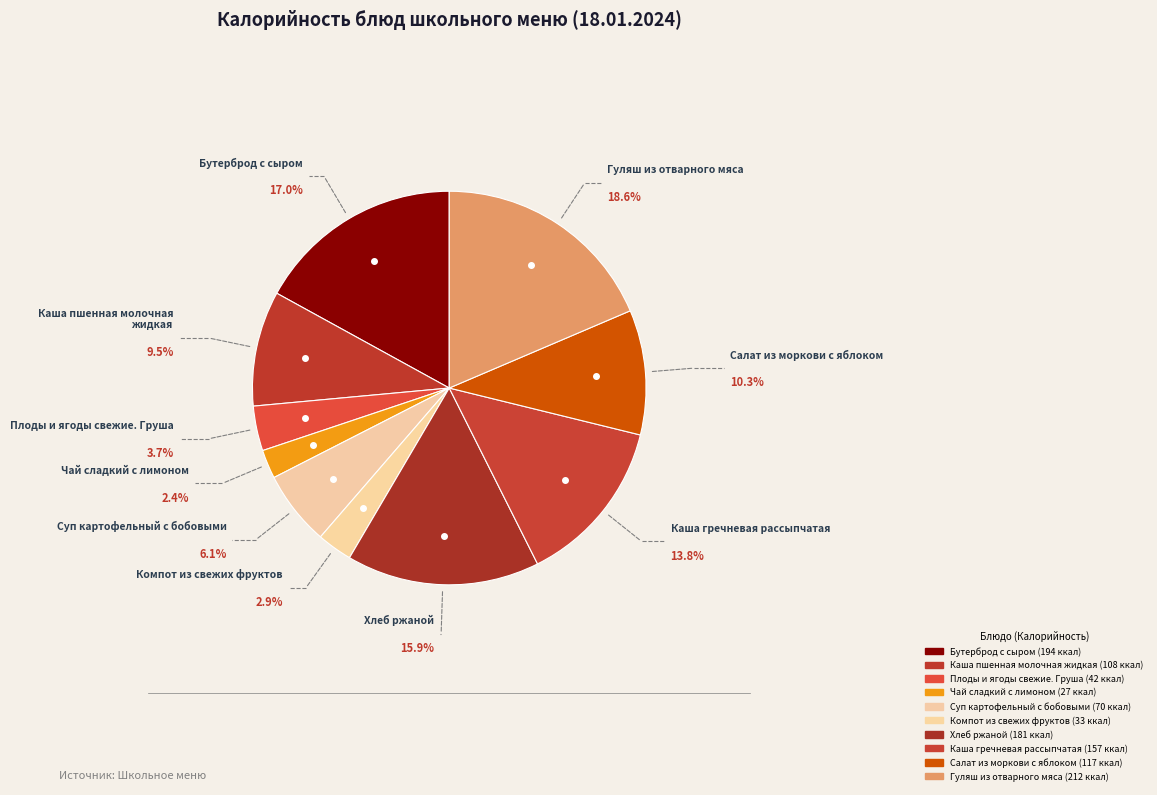

What is the ratio of the value at Каша пшенная молочная жидкая to the value at Бутерброд с сыром?

0.6